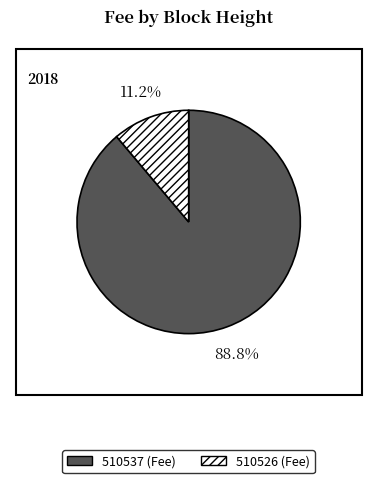

Between 510537 and 510526, which is larger?

510537